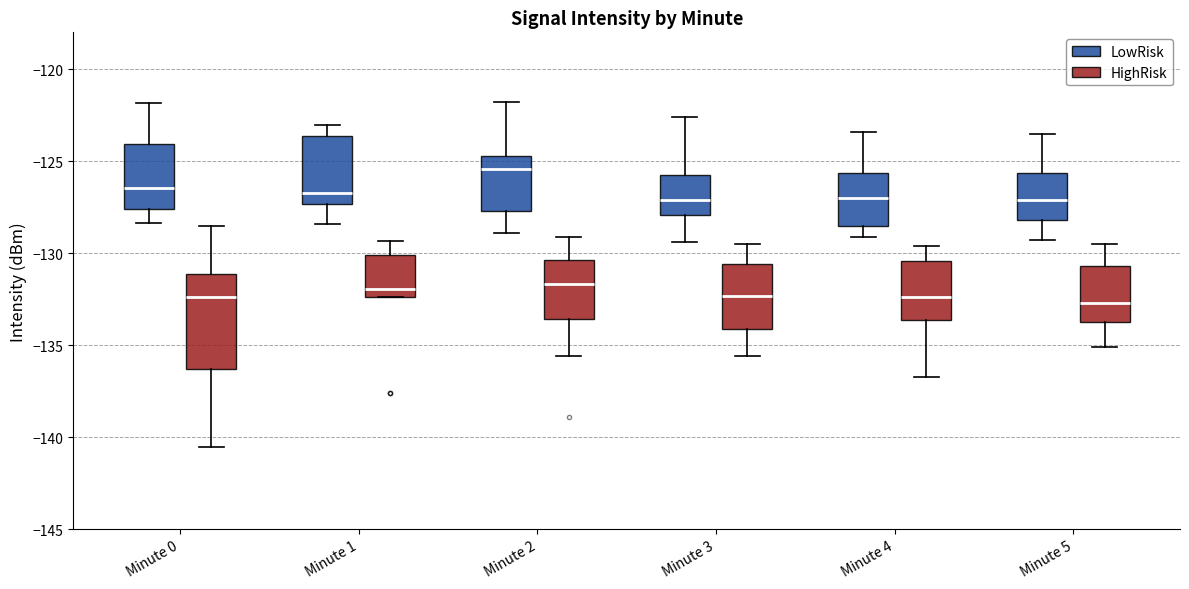

Which box has the highest median line?

Minute 2 (LowRisk)